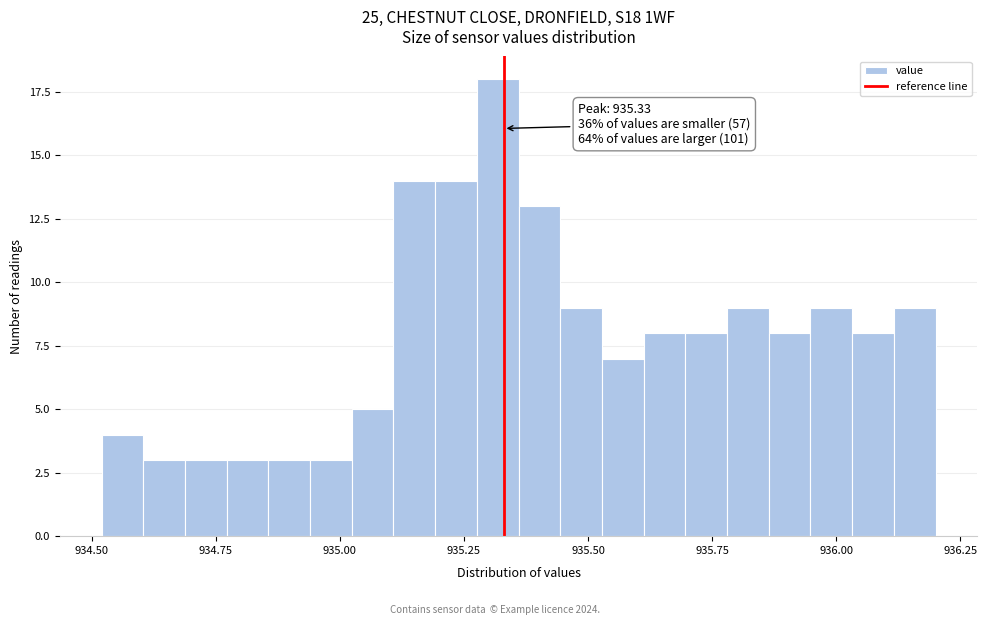

Read against the x-axis, roughly where is the centre of the tallest bar?

935.30